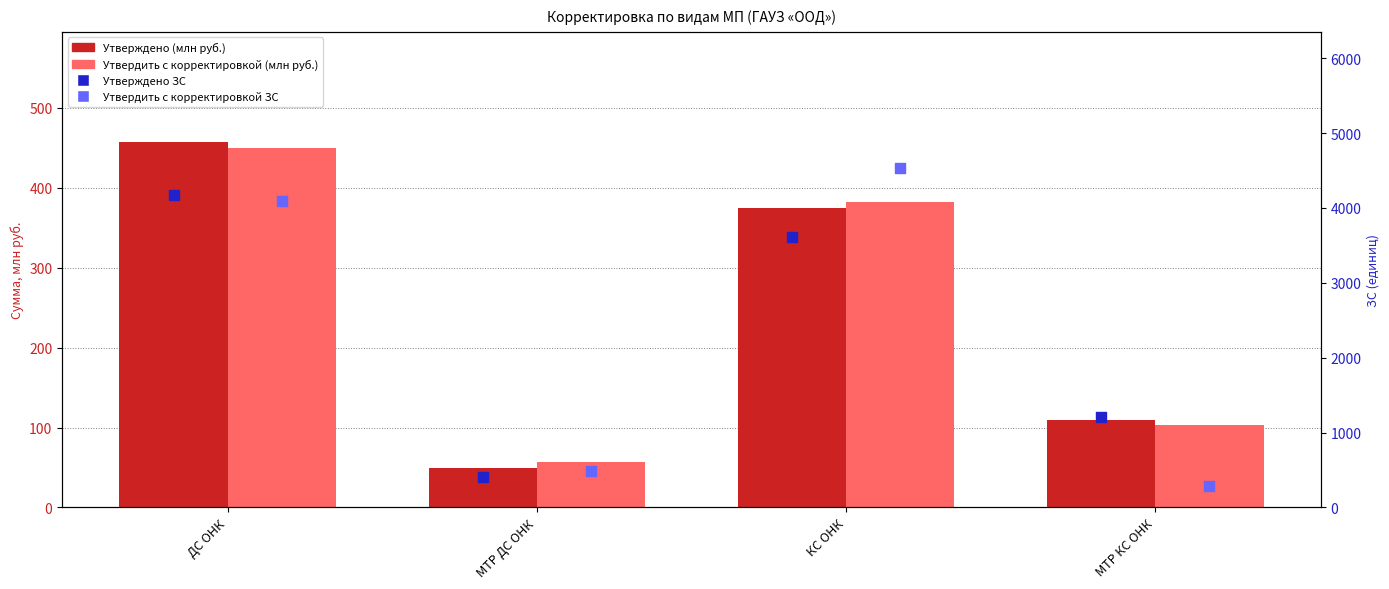

What are all the series names shown in the legend?

Утверждено (млн руб.), Утвердить с корректировкой (млн руб.), Утверждено ЗС, Утвердить с корректировкой ЗС